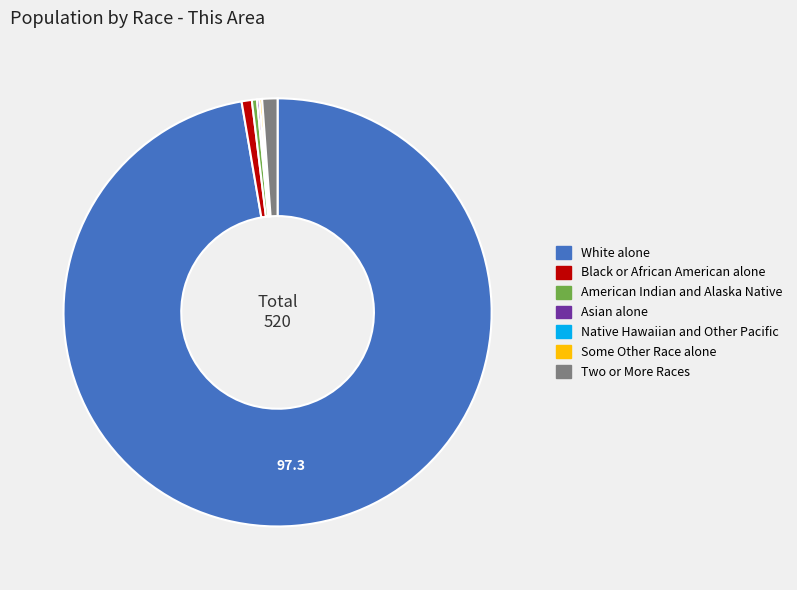

Approximately how many times larger is the value at Black or African American alone compared to American Indian and Alaska Native?

2.0